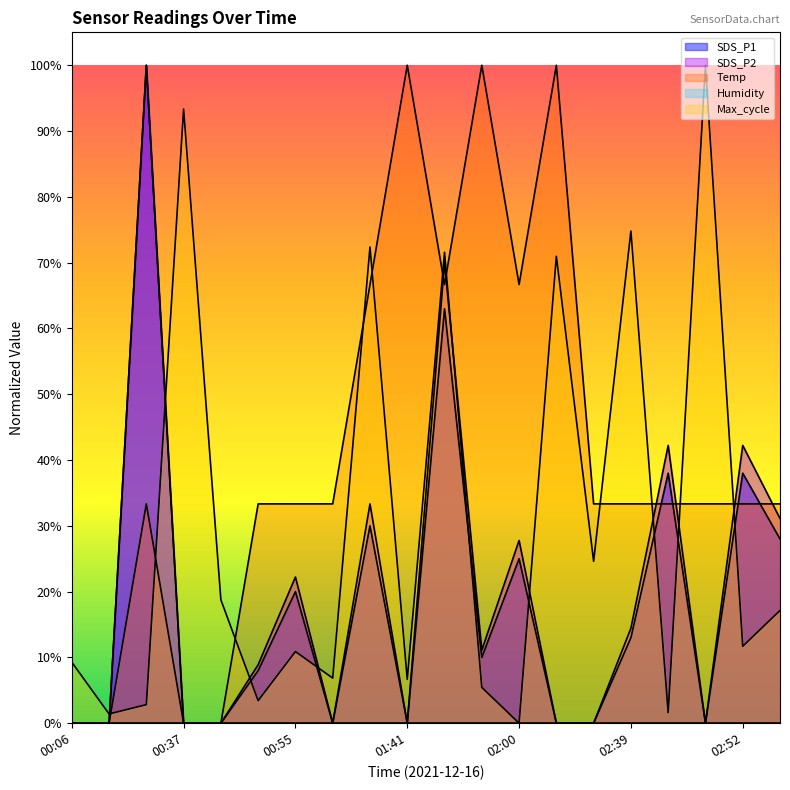

The value of SDS_P2 at 01:41 is 0.6. True or false?

False